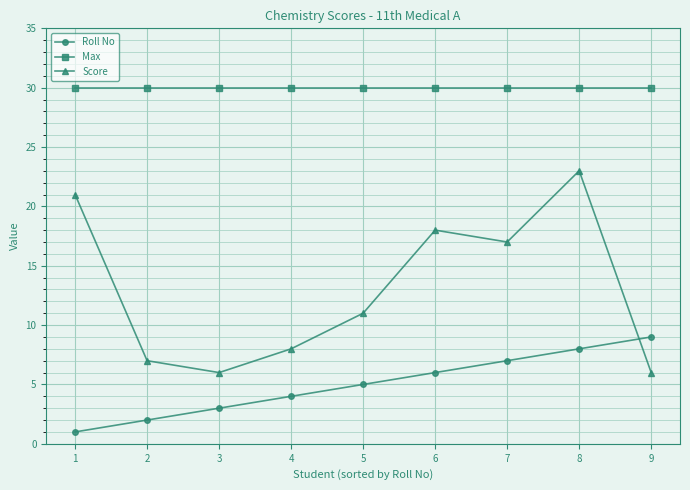

How many Roll No values are between 3 and 7?

5